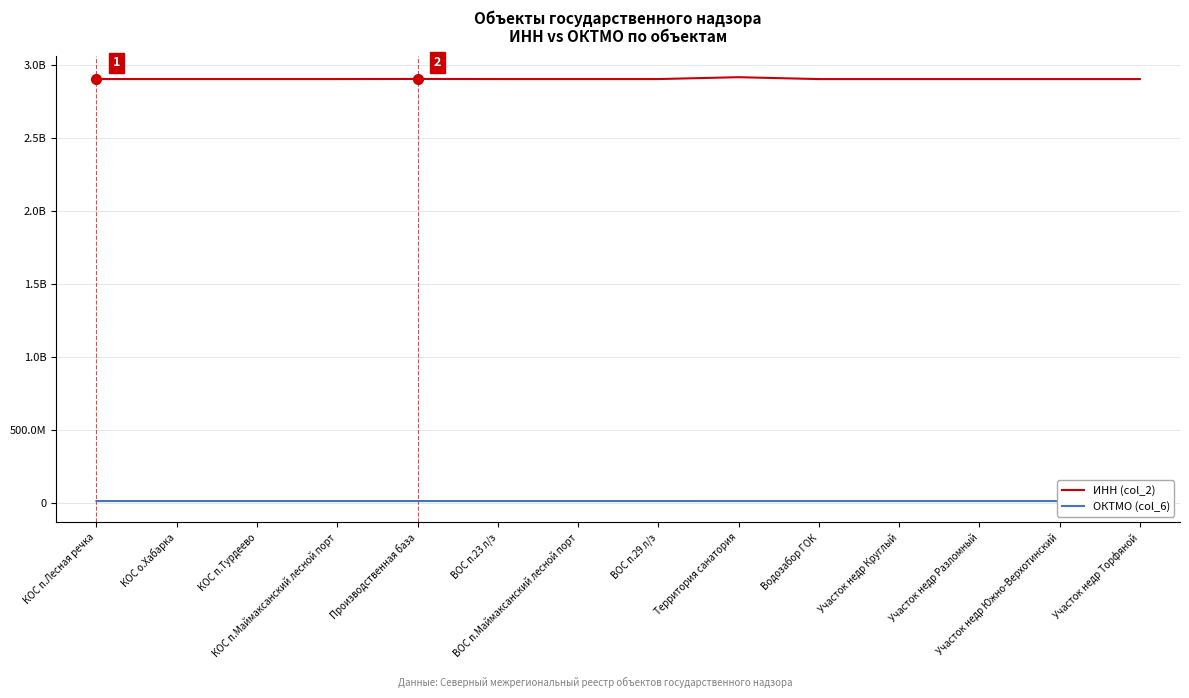

Does the chart have visible grid lines?

Yes